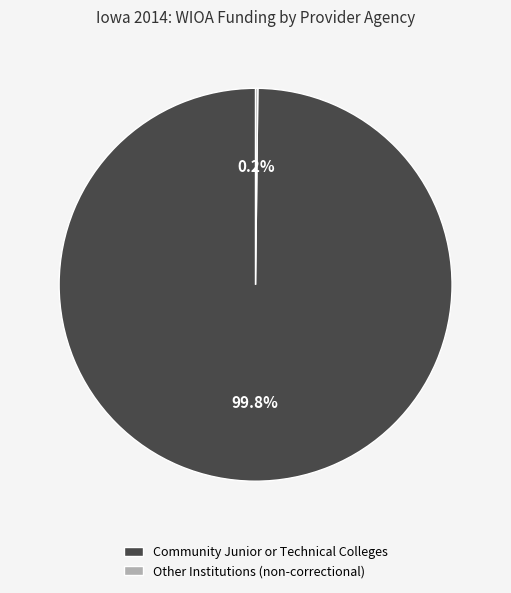

What is the largest slice in the pie chart?

Community Junior or Technical Colleges